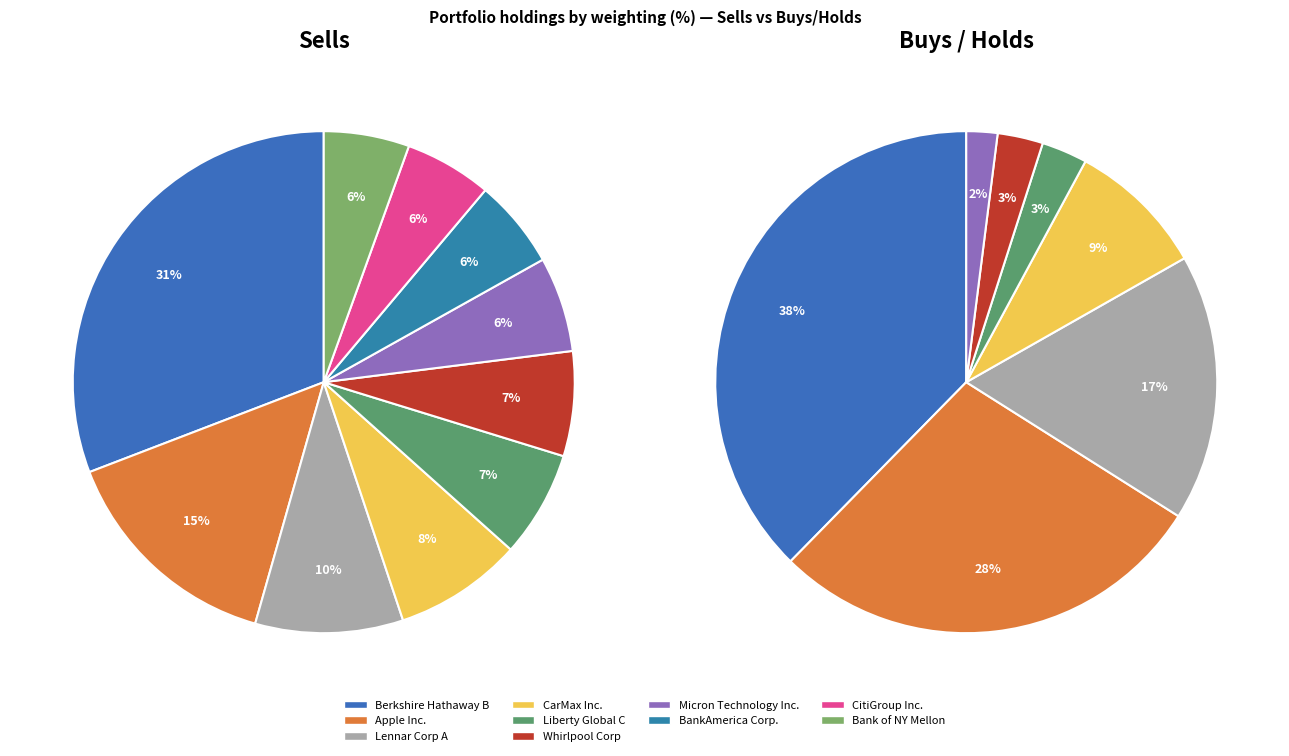

Is Apple Inc. the majority of the pie?

No